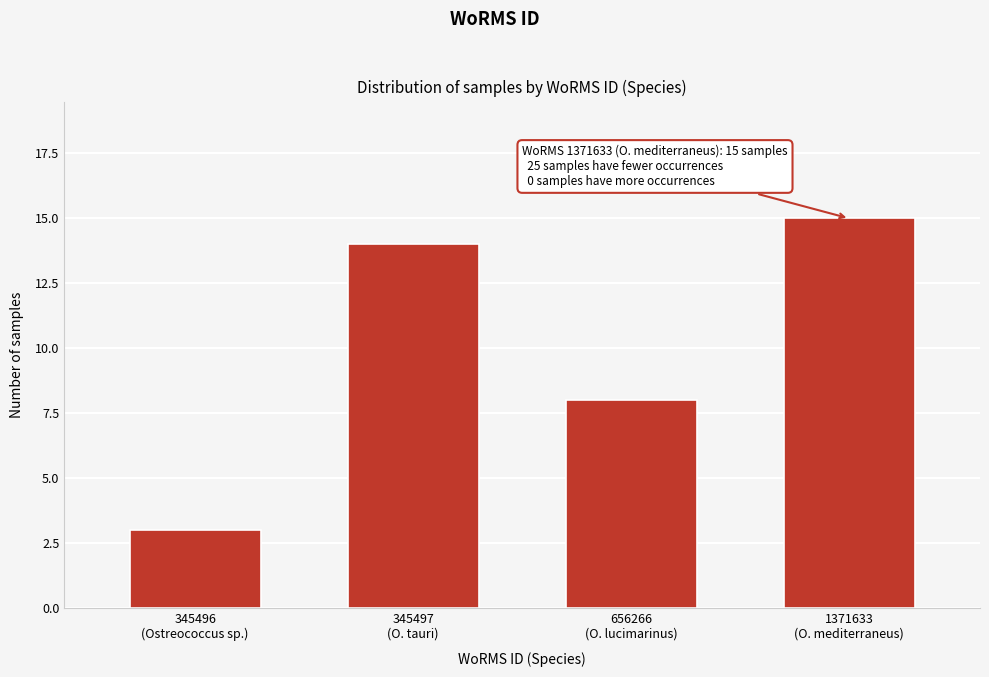

Reading right to left, list all the values displayed in this chart.

15	8	14	3